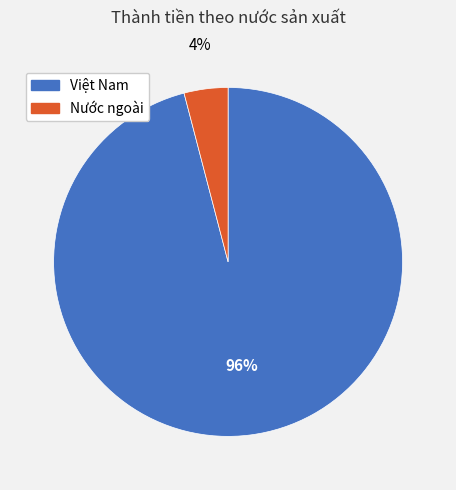

To the nearest percent, what is the combined percentage of Nước ngoài and Việt Nam?

100%